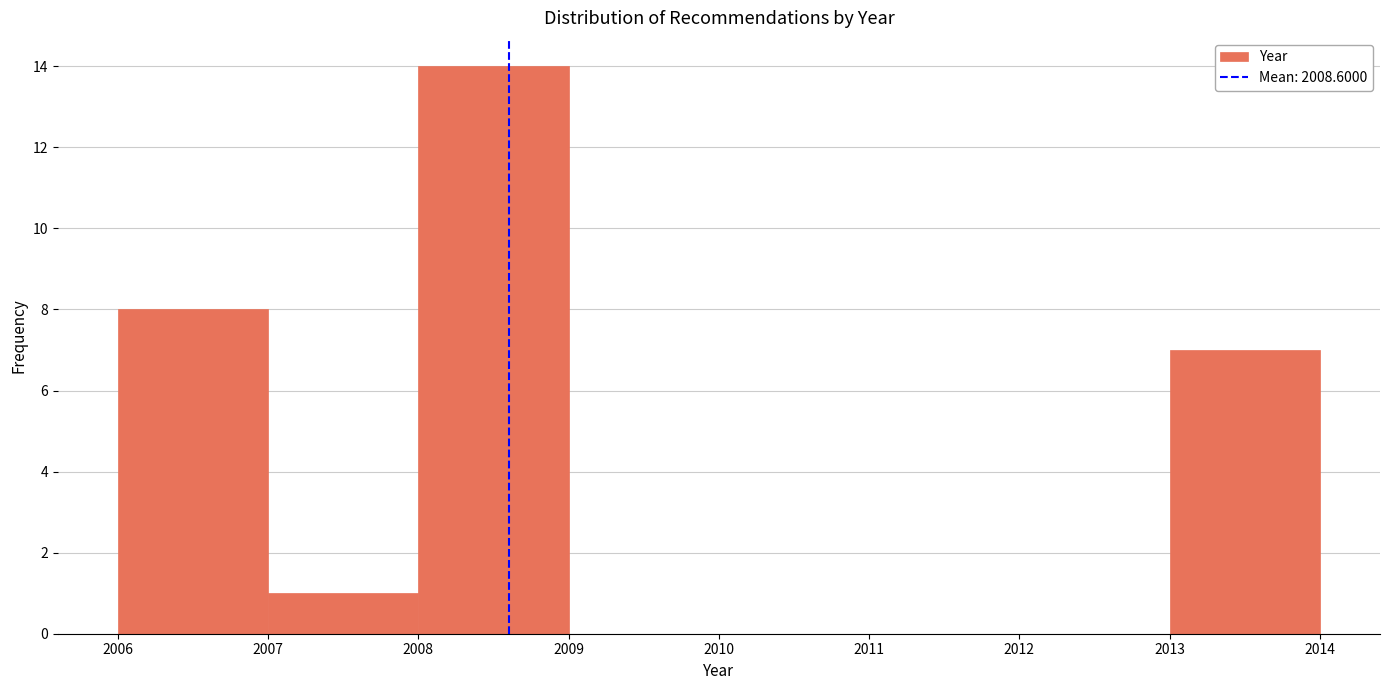

Reading left to right, transcribe this chart: for each bar, give the range it covers on the x-axis and its height. The values are not printed on the chart, so give them approximately, as read against the axis.

2006 to 2007: 8
2007 to 2008: 1
2008 to 2009: 14
2009 to 2010: 0
2010 to 2011: 0
2011 to 2012: 0
2012 to 2013: 0
2013 to 2014: 7